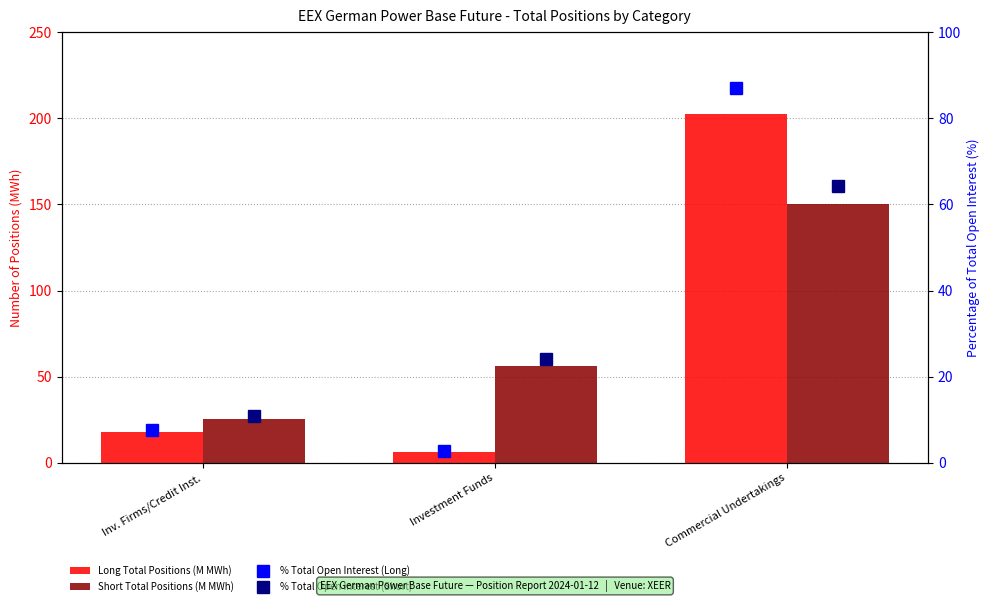

At which label is % Total Open Interest (Short) closest to 37?

Investment Funds